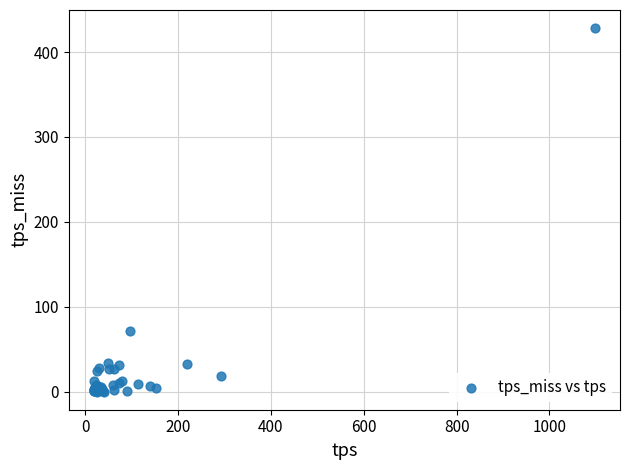

What Y value in the scatter plot is closest to 214?

71.3